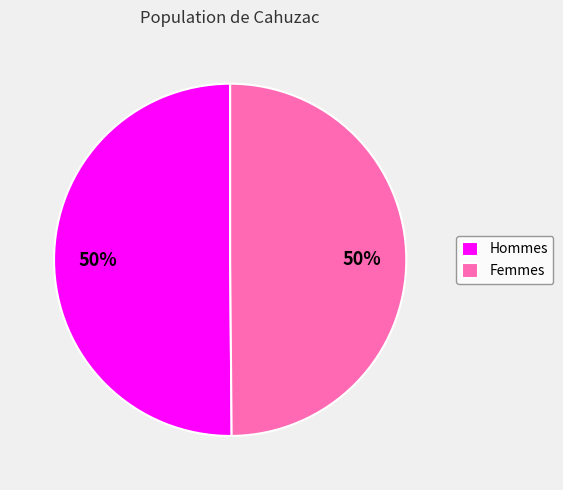

Do Hommes and Femmes together represent more than half of the pie?

Yes